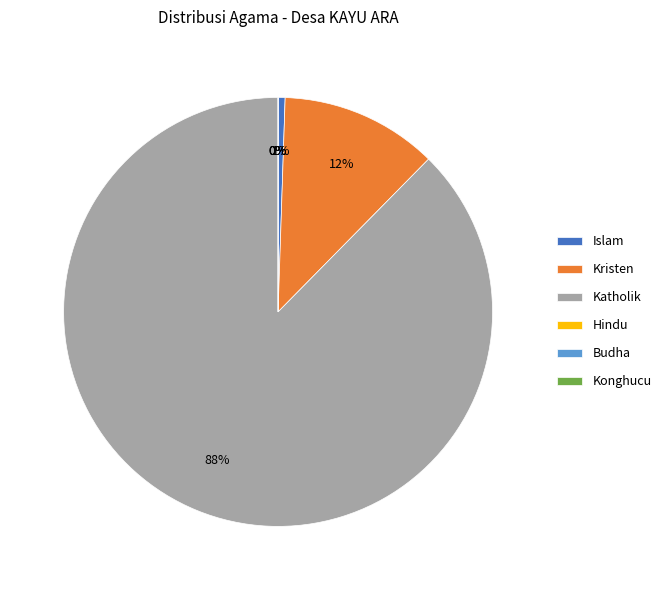

How many slices are in this pie chart?

6